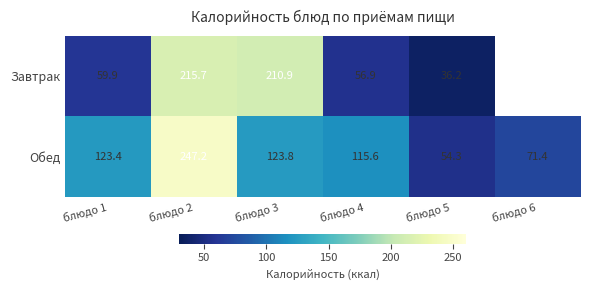

True or false: row_0 has a value of 20.4 at блюдо 4.

False